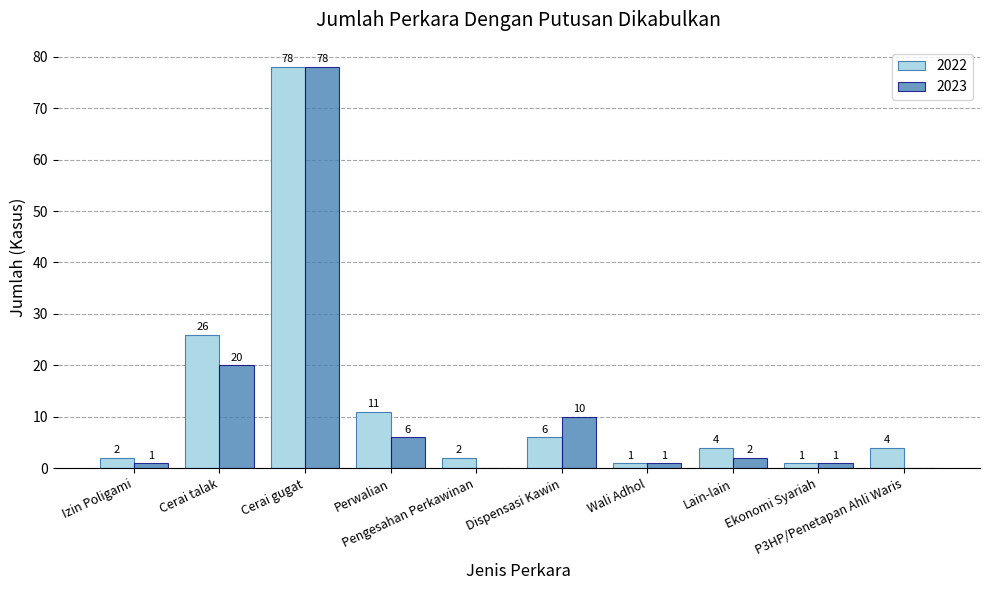

What is the difference between the 2022 values at P3HP/Penetapan Ahli Waris and Wali Adhol?

3